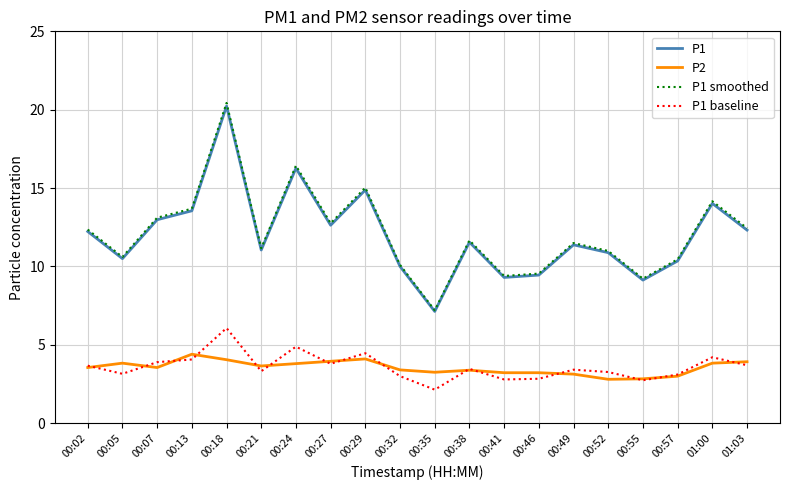

Which series has the largest range (max minus min)?

P1 smoothed